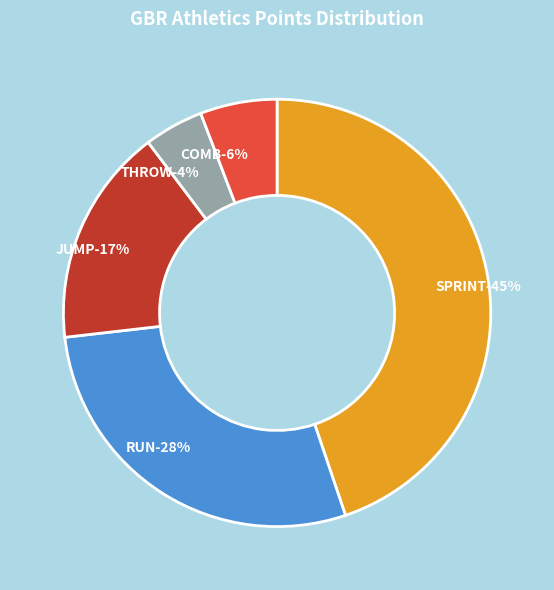

How many slices are in this pie chart?

5